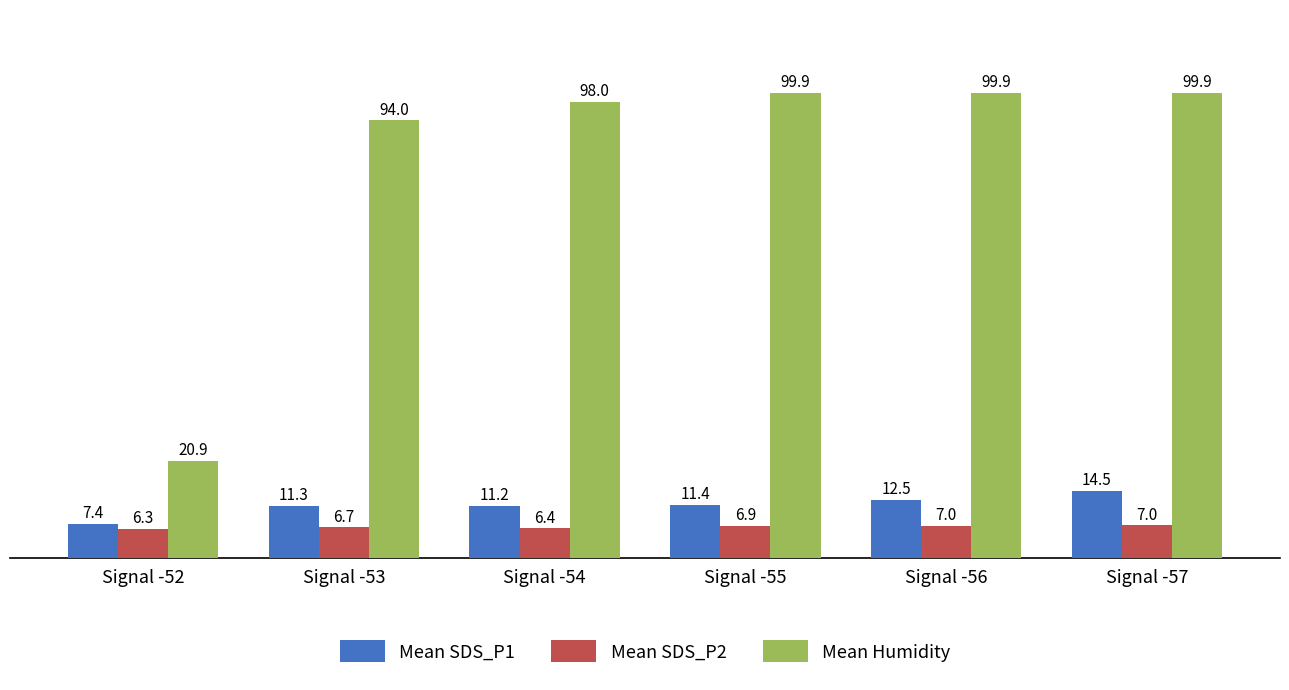

List the series in order of their peak value, lowest first.

Mean SDS_P2, Mean SDS_P1, Mean Humidity